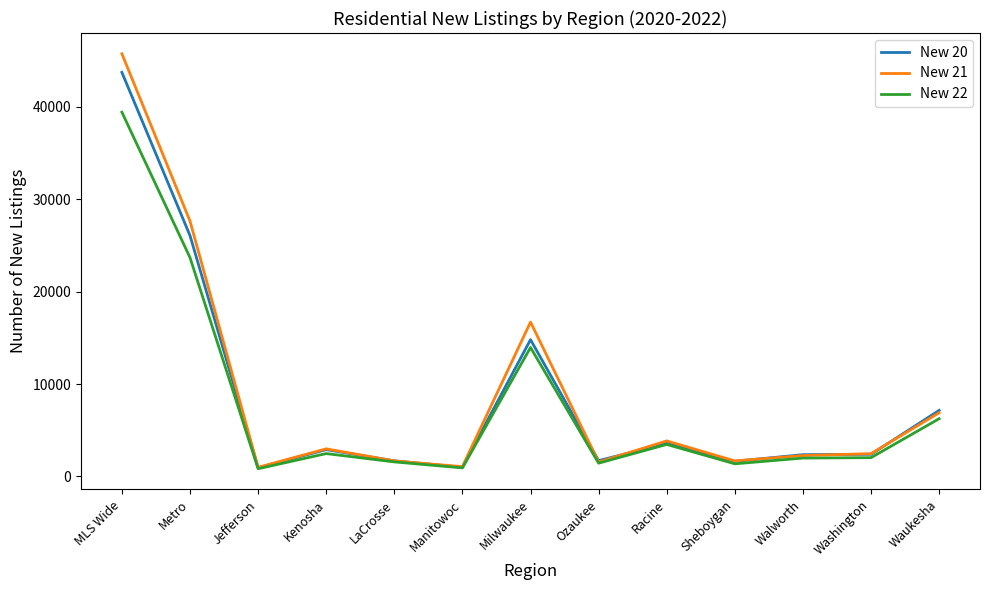

The New 20 series shows 3591 at Racine. True or false?

True